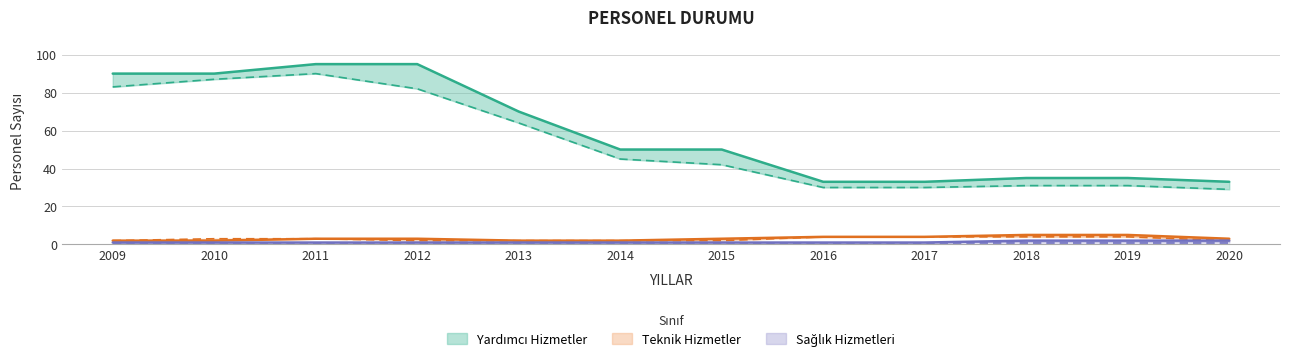

The TEKNİK - OLMASI GEREKLİ NORM series shows 4 at 2017. True or false?

True